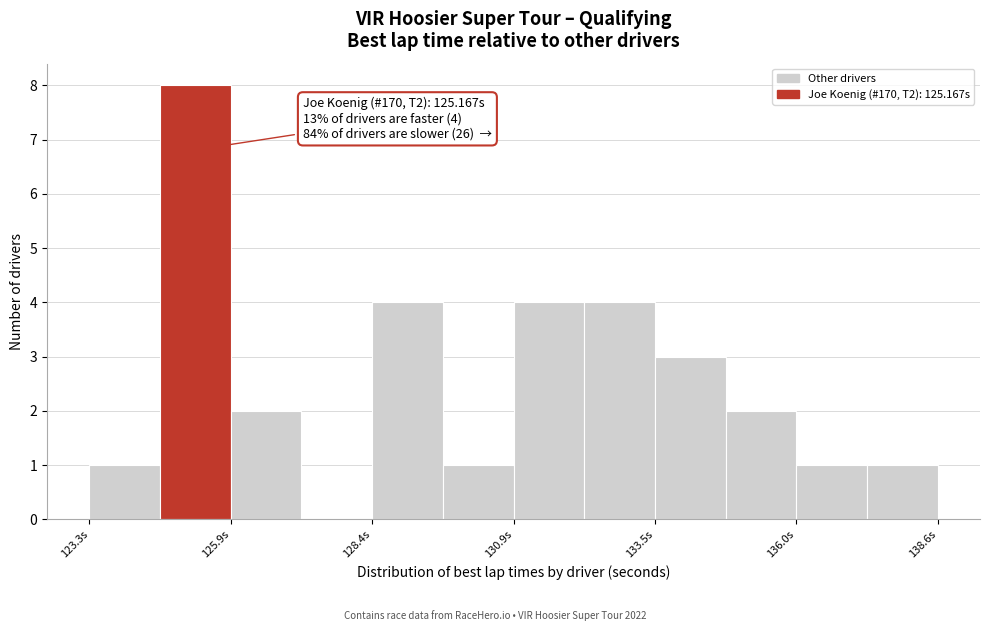

Around what value on the x-axis is the tallest bar? Give the approximate position of its centre, as read against the axis.

125.0